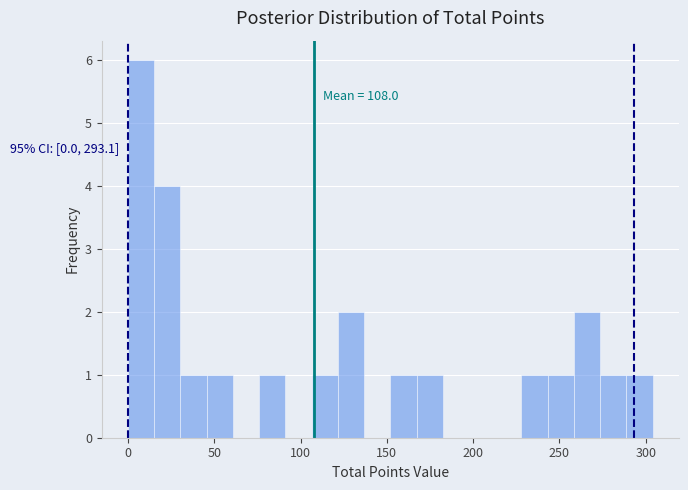

Around what value on the x-axis is the tallest bar? Give the approximate position of its centre, as read against the axis.

10